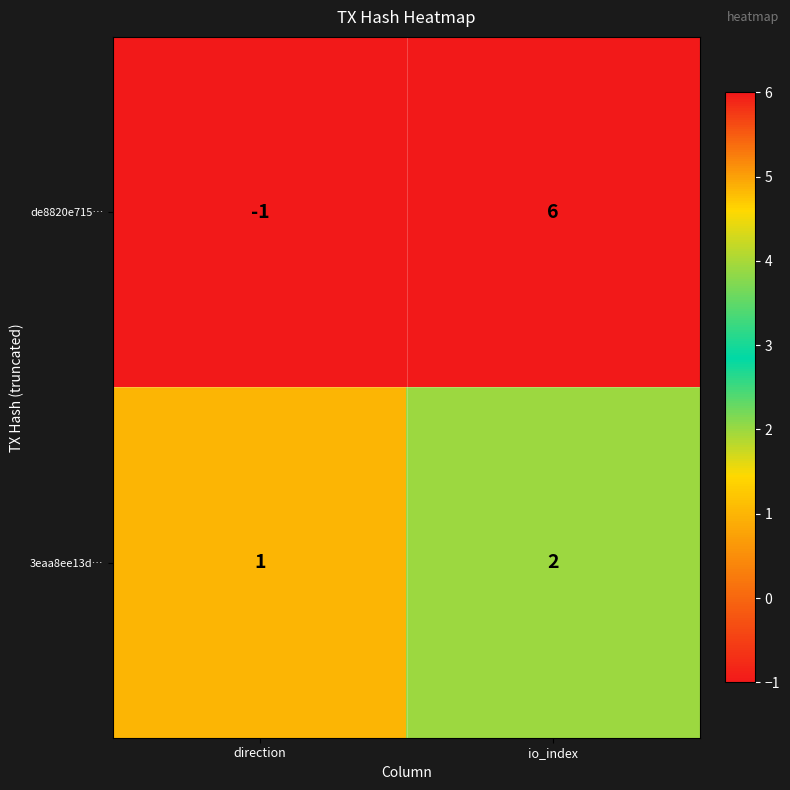

List the series in order of their peak value, lowest first.

3eaa8ee13d…, de8820e715…